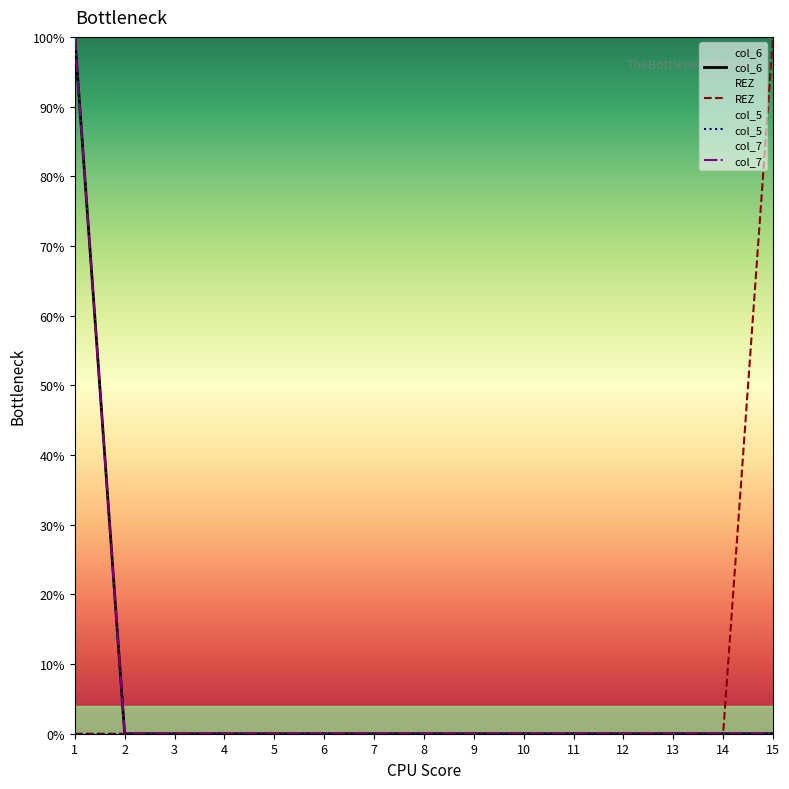

True or false: col_7 and REZ intersect in this chart.

False